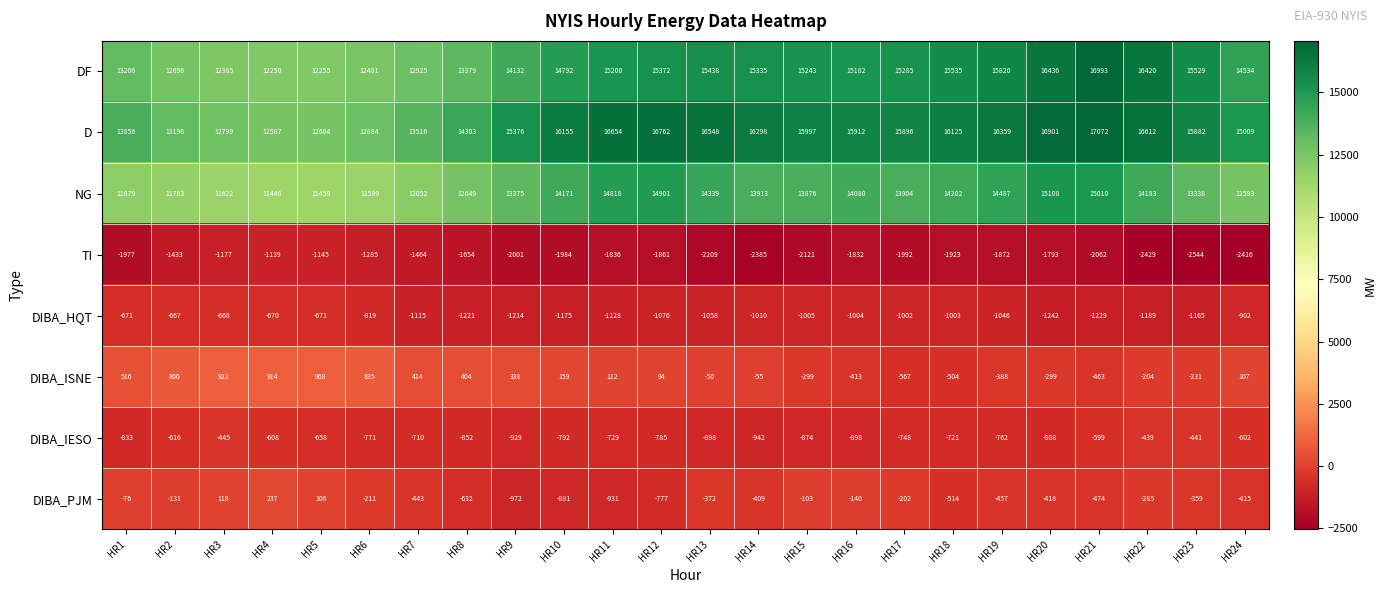

What is the sum of all D values?

365303